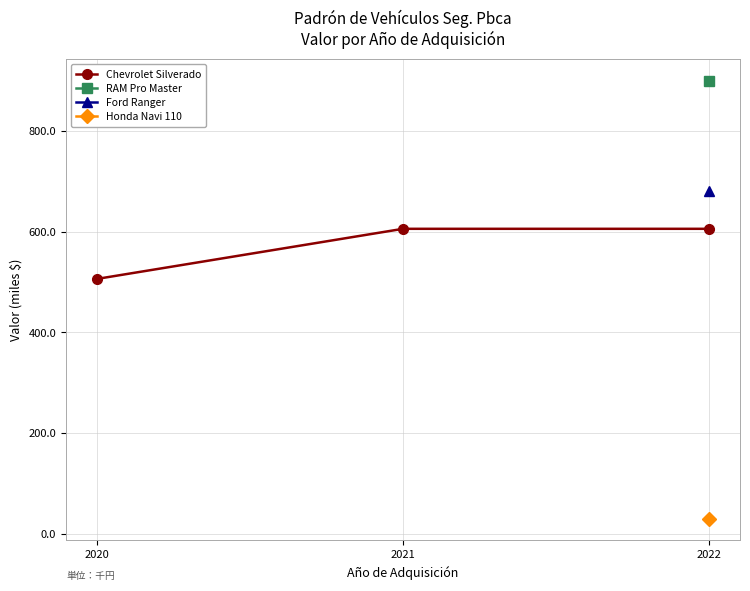

How many values are below 605?

1